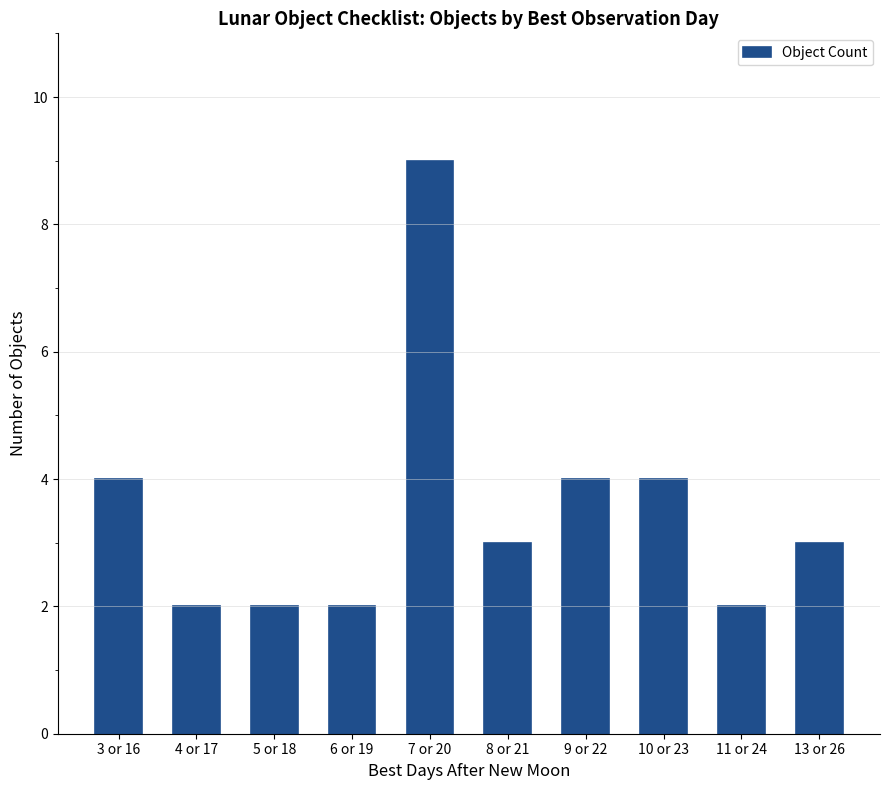

What is the average value?

4